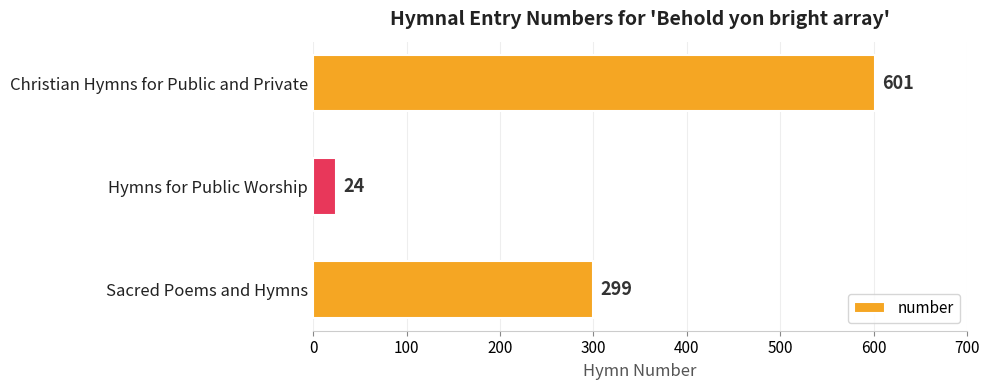

Which category has the lowest value across all series?

Hymns for Public Worship